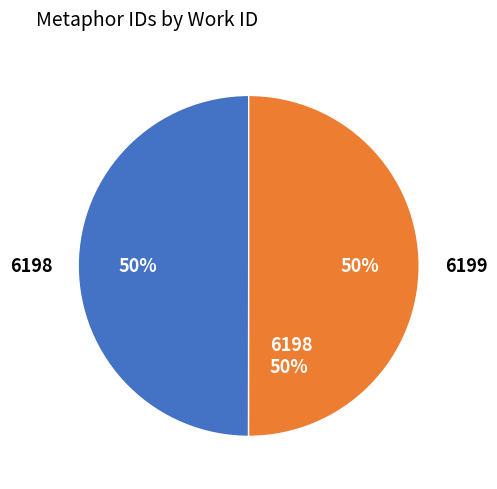

Do 6199 and 6198 together represent more than half of the pie?

Yes